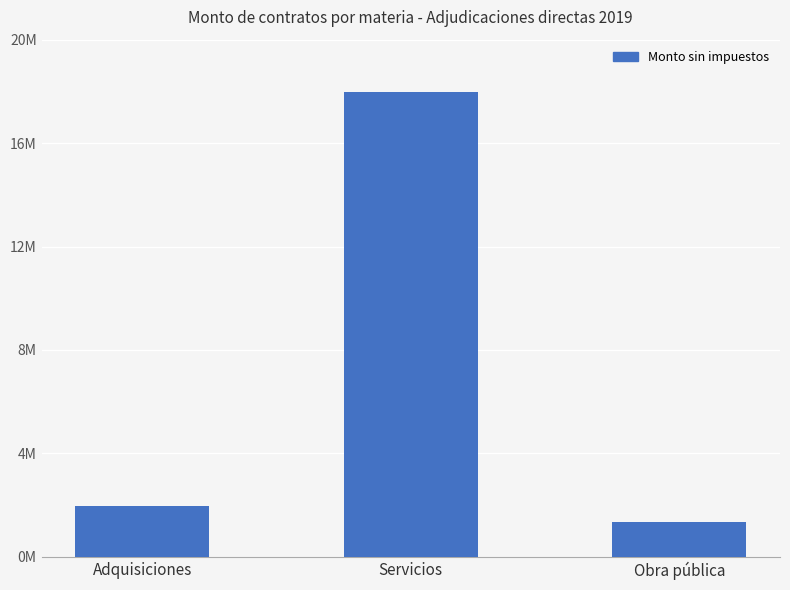

Which has a higher value, Obra pública or Adquisiciones?

Adquisiciones